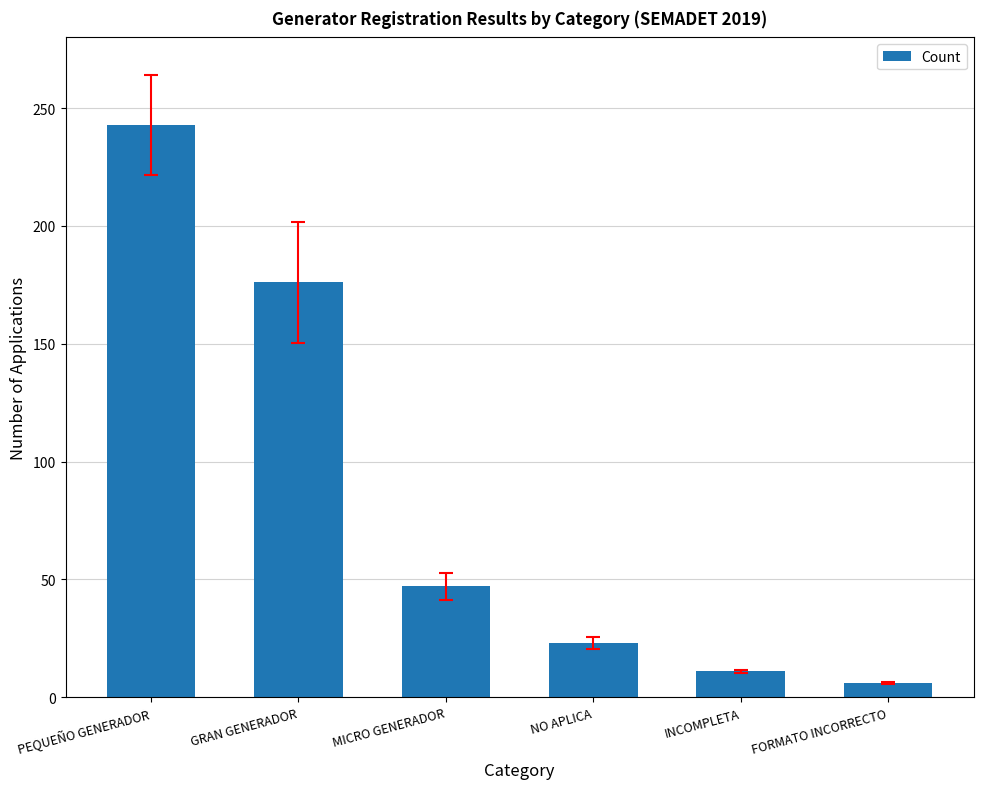

Are the bars grouped side by side (vs. stacked)?

No